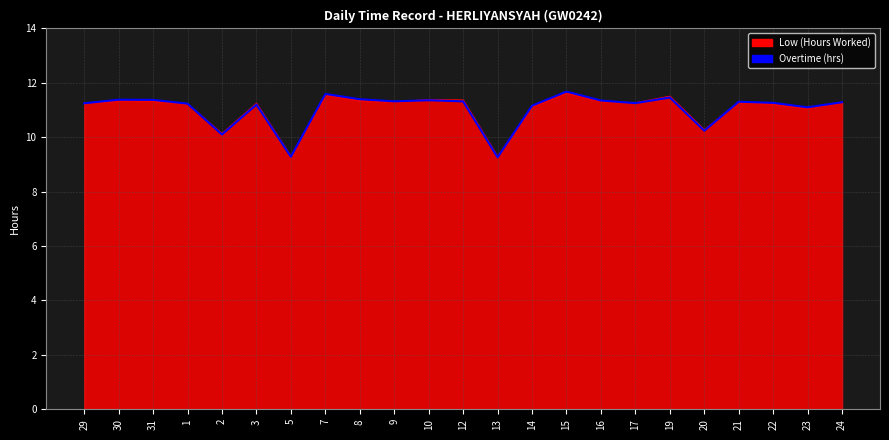

Is it true that the value at 24 is 6.1?

False